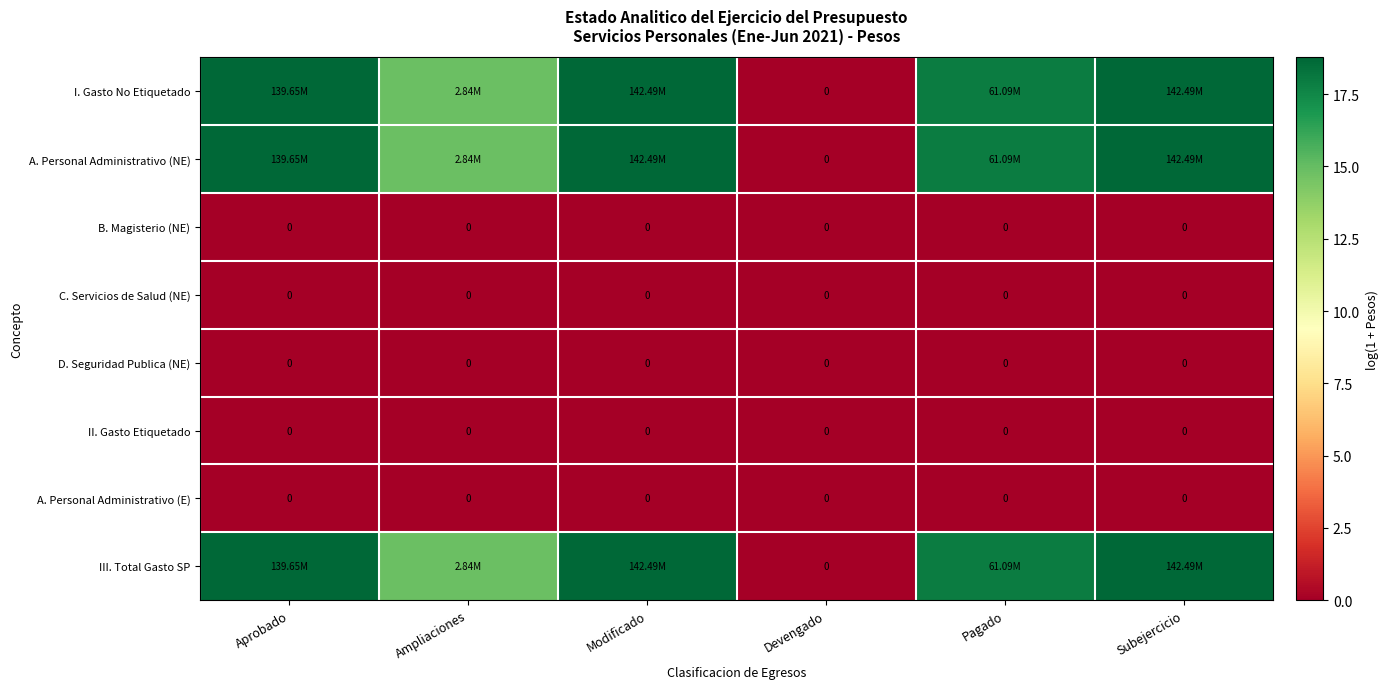

At which category is the sum across all series the highest?

Modificado